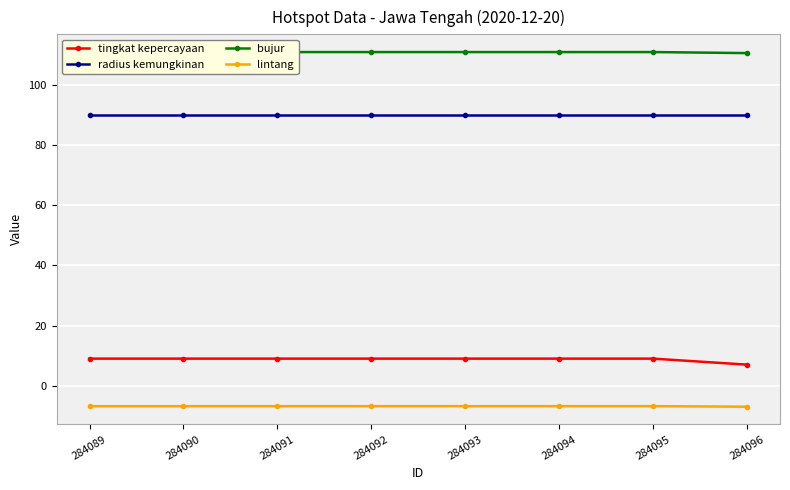

At how many categories does at least one series exceed 25?

8